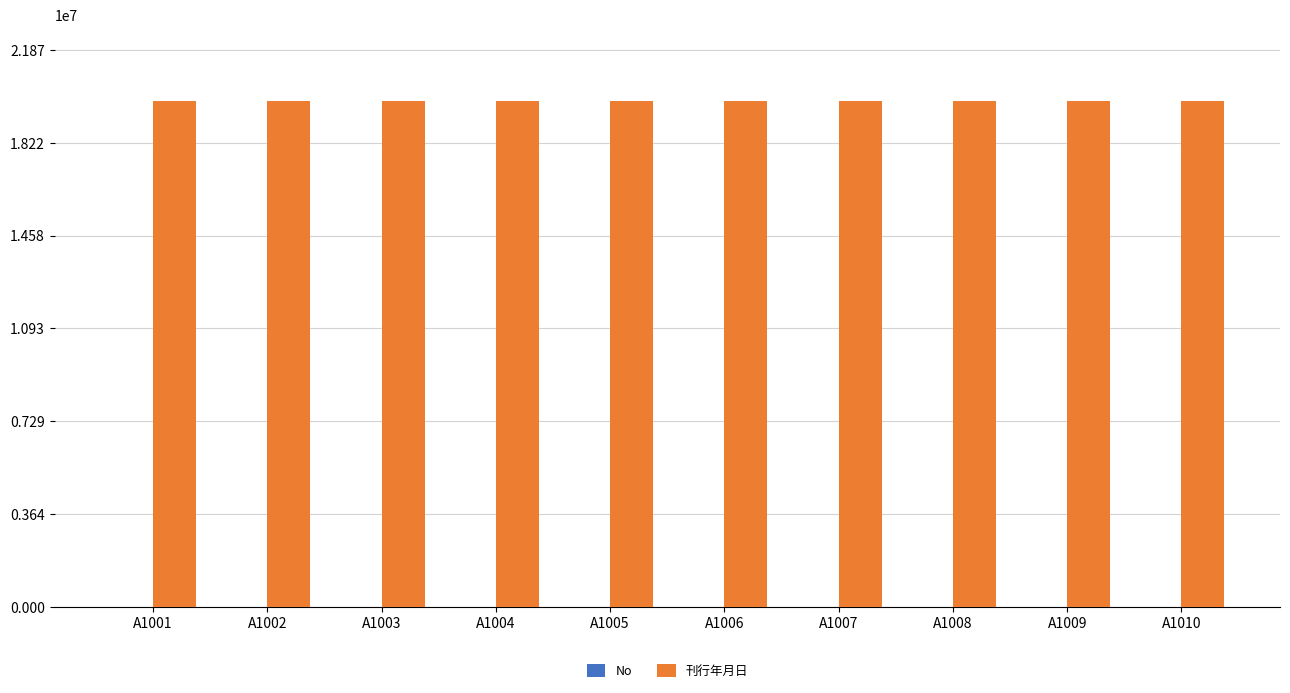

Which series has the largest total across all categories?

刊行年月日